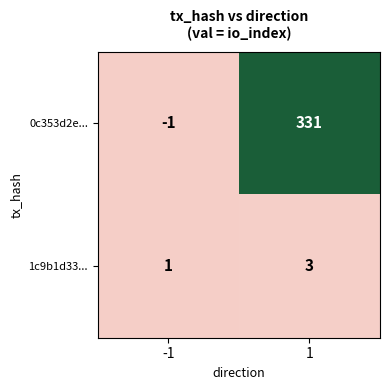

What is the difference between the highest and lowest values at -1?

2